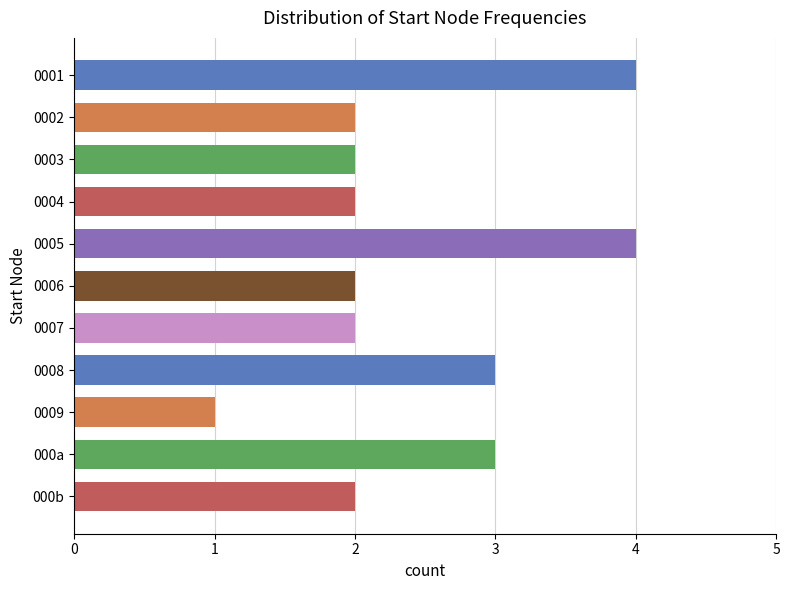

Reading top to bottom, extract all data points from this chart.

0001=4	0002=2	0003=2	0004=2	0005=4	0006=2	0007=2	0008=3	0009=1	000a=3	000b=2